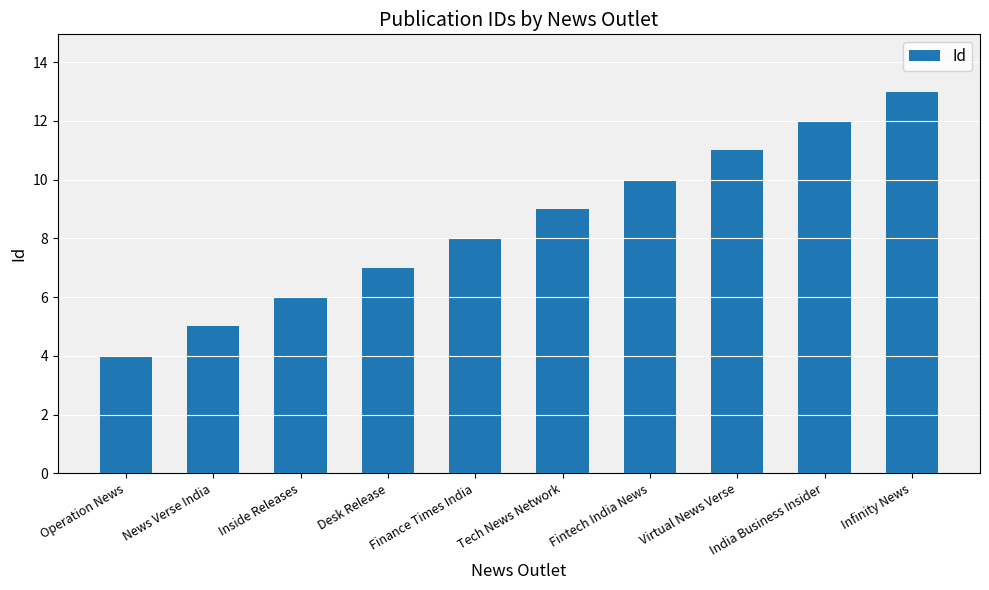

Is it true that the value at Virtual News Verse is 20?

False